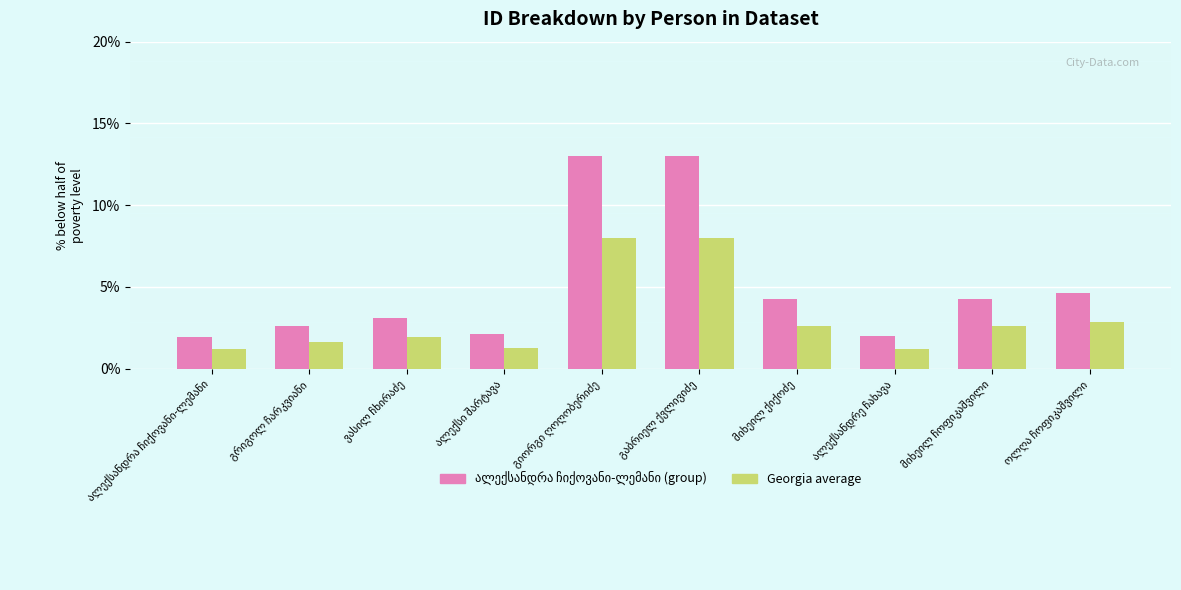

What is the sum of all Georgia average values?

31.4